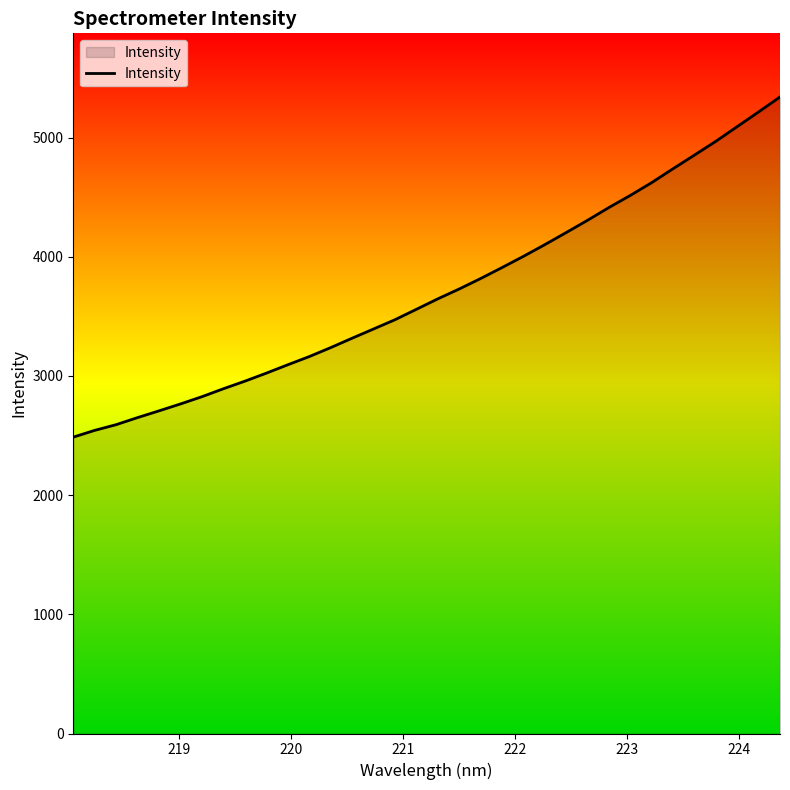

What is the greatest value displayed?

5341.1